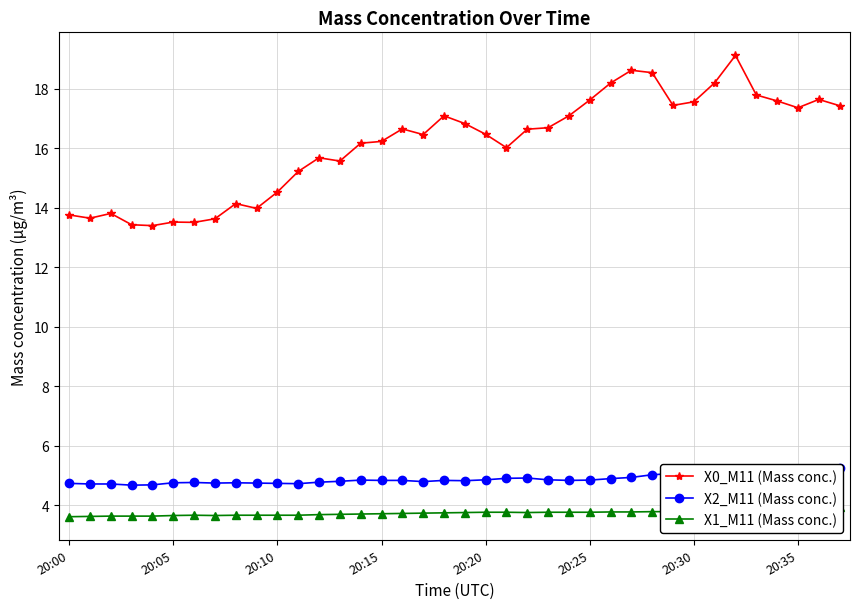

True or false: X0_M11 (Mass conc.) and X1_M11 (Mass conc.) cross at least once.

False